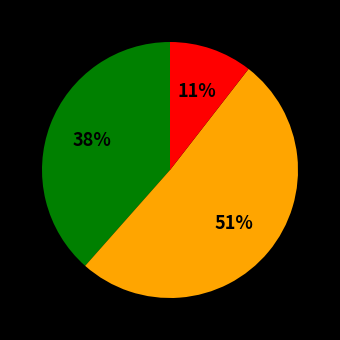

To the nearest percent, what is the average slice percentage?

33%